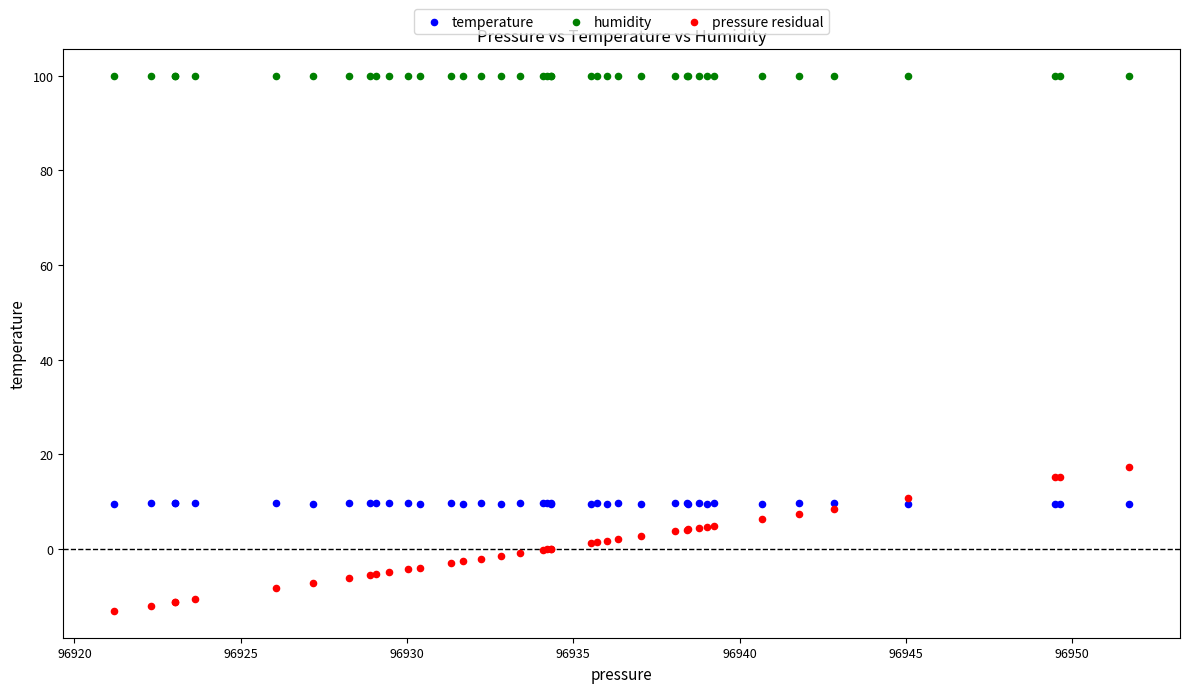

Across all series, what Y value is closest to 43?

17.4